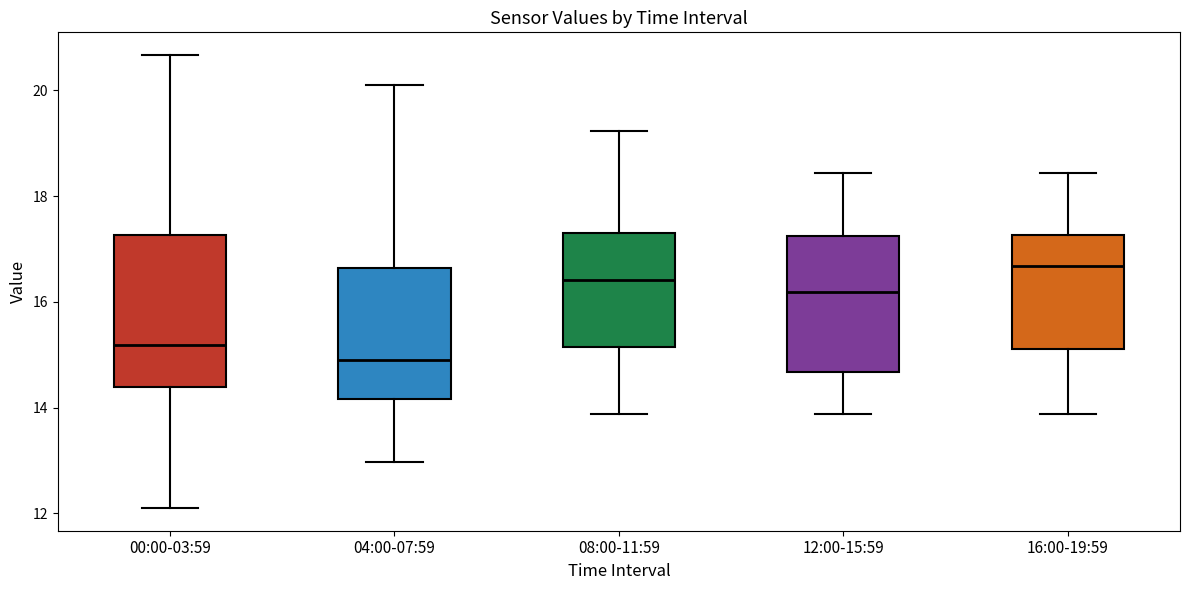

Where does the upper whisker of the box for 00:00-03:59 end on the y-axis? The values are not printed on the chart, so give them approximately, as read against the axis.

20.6